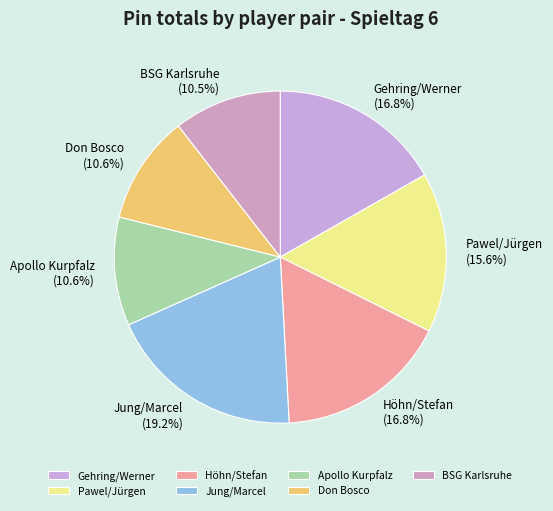

Which slice is the largest?

Jung/Marcel